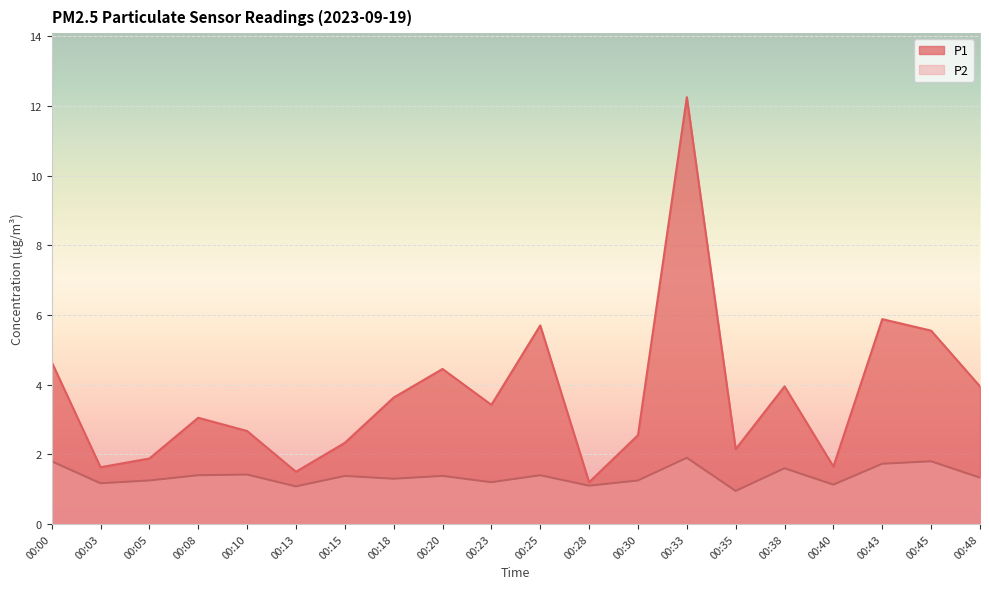

What is the difference between the P2 values at 00:30 and 00:38?

0.4